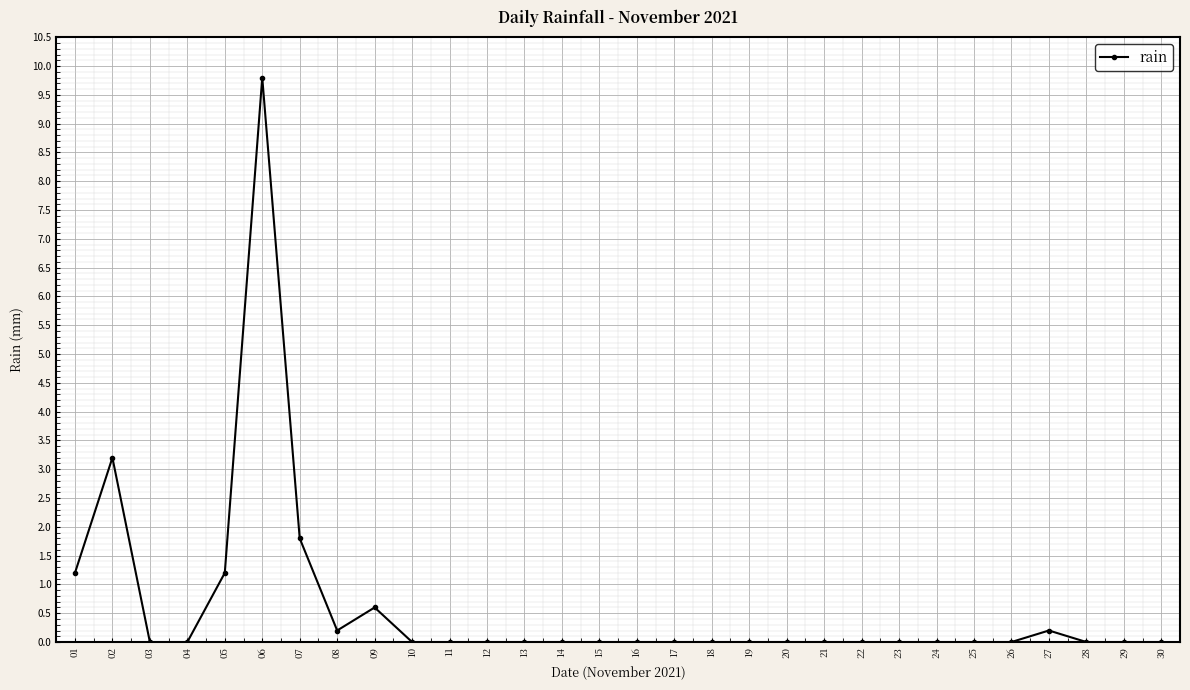

Where is the data nearest to the value 4?

02